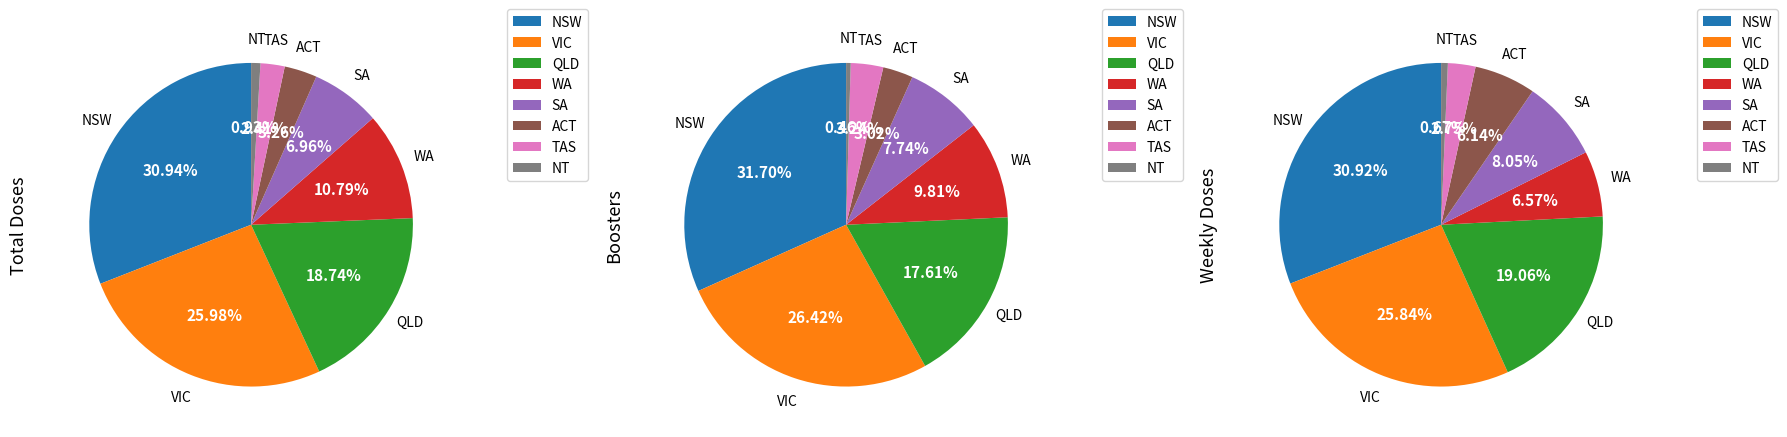

What is the ratio of the value at WA to the value at VIC?

0.4